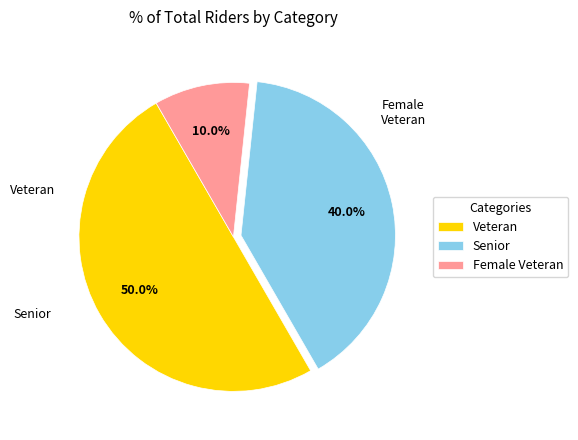

Rank the categories by value from highest to lowest.

Veteran, Senior, Female Veteran